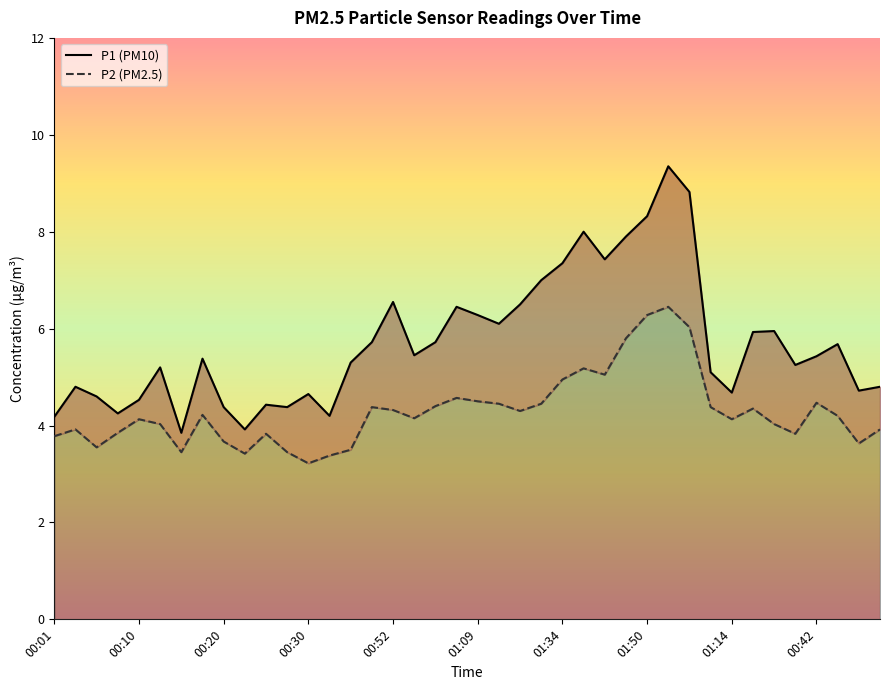

How many lines are shown in the chart?

2